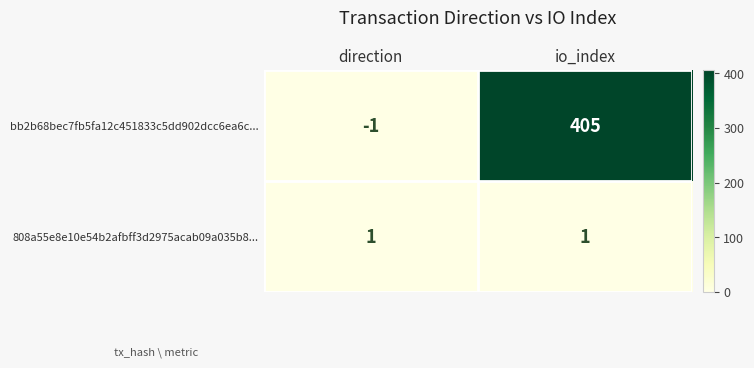

True or false: bb2b68bec7fb5fa12c451833c5dd902dcc6ea6c... has a value of 169 at io_index.

False